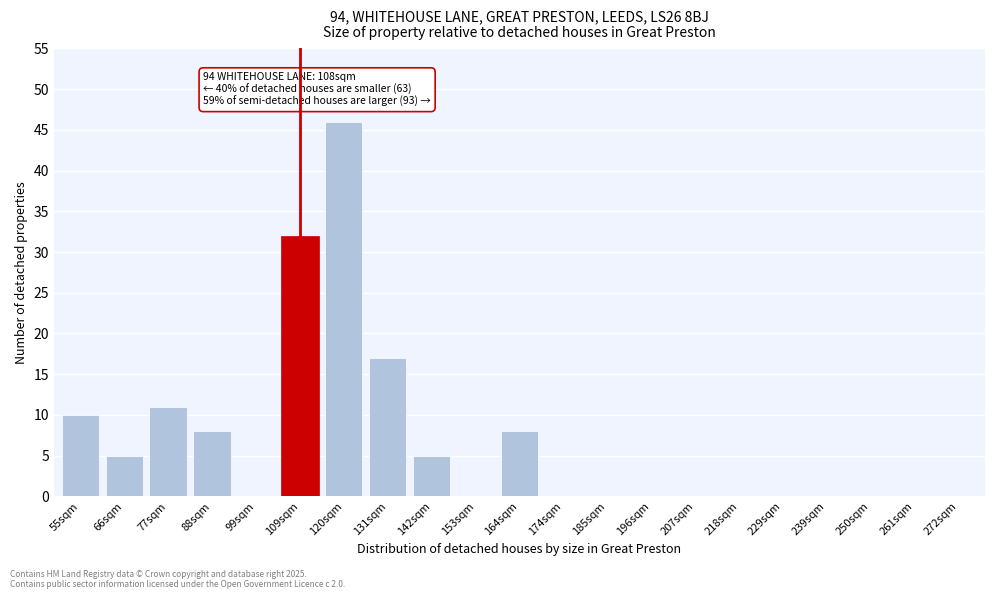

Reading right to left, transcribe all the data shown in this chart.

272sqm=0	261sqm=0	250sqm=0	239sqm=0	229sqm=0	218sqm=0	207sqm=0	196sqm=0	185sqm=0	174sqm=0	164sqm=8	153sqm=0	142sqm=5	131sqm=17	120sqm=46	109sqm=32	99sqm=0	88sqm=8	77sqm=11	66sqm=5	55sqm=10